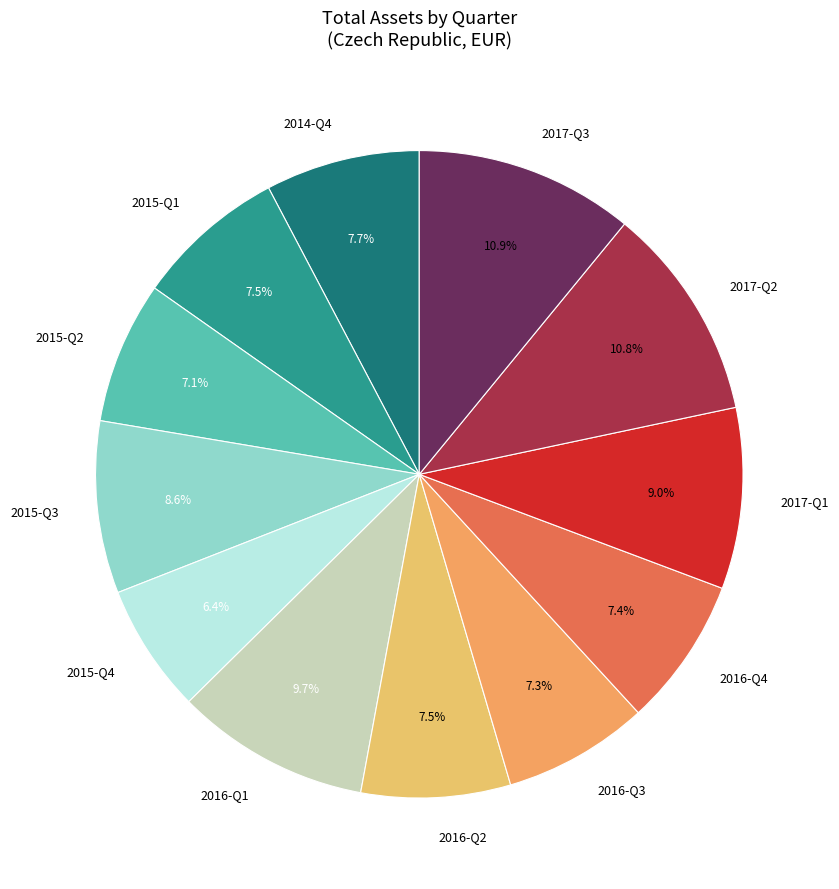

Which category has the smallest portion of the pie?

2015-Q4